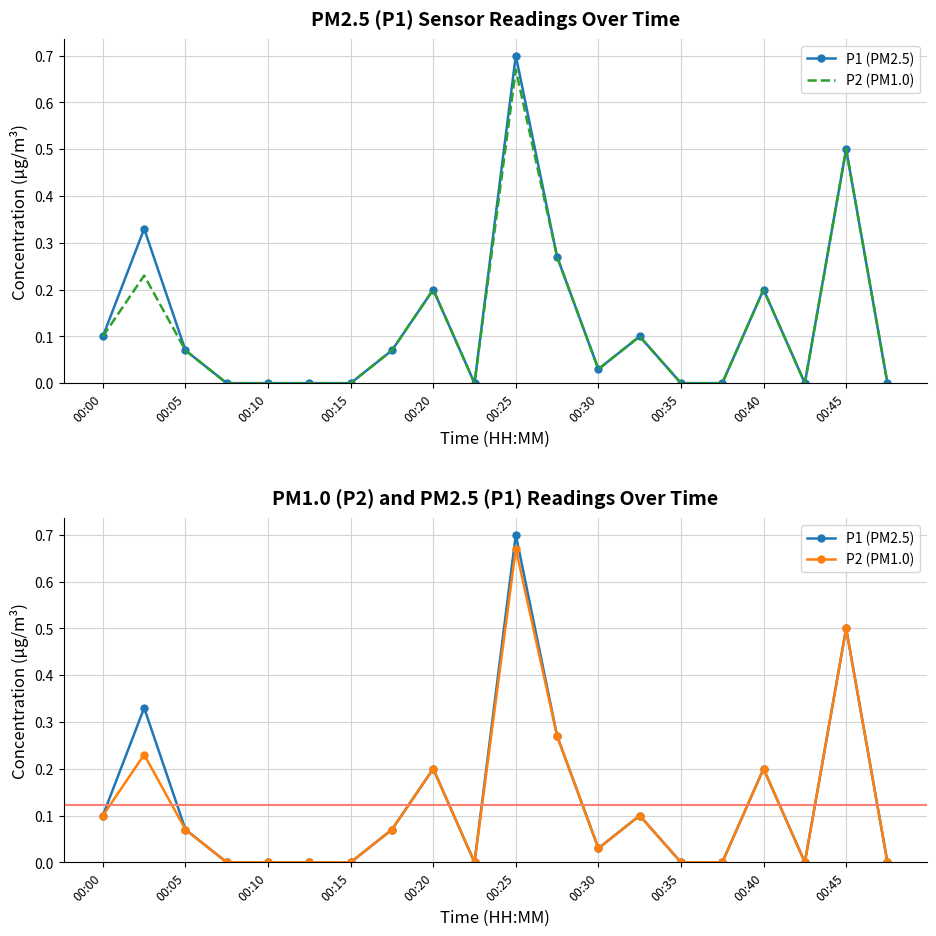

Which series has the largest total across all categories?

P1 (PM2.5)